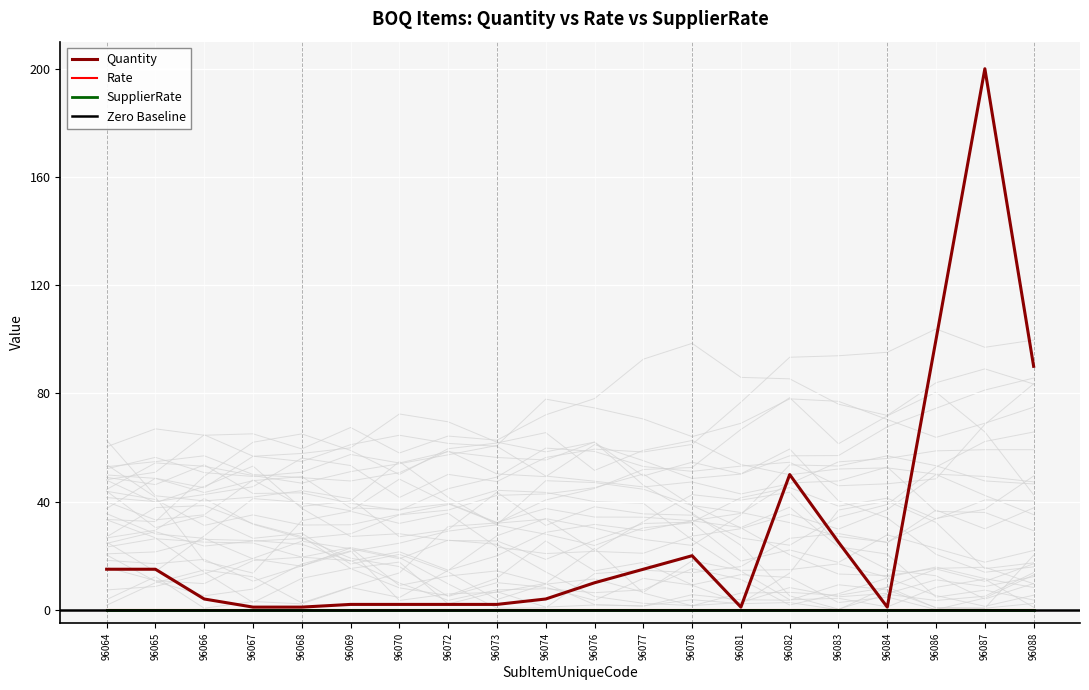

Which category has the lowest value across all series?

96064